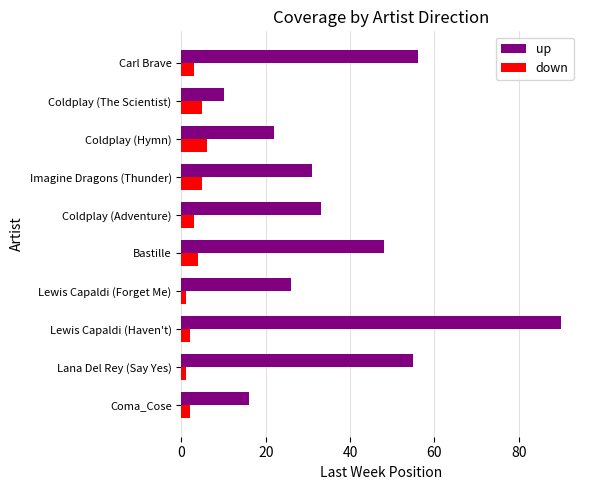

What is the spread (max minus min) of values at Lewis Capaldi (Haven't)?

88